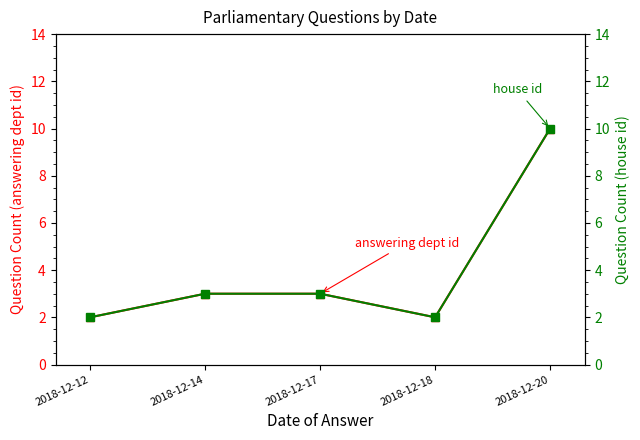

How many lines are shown in the chart?

2